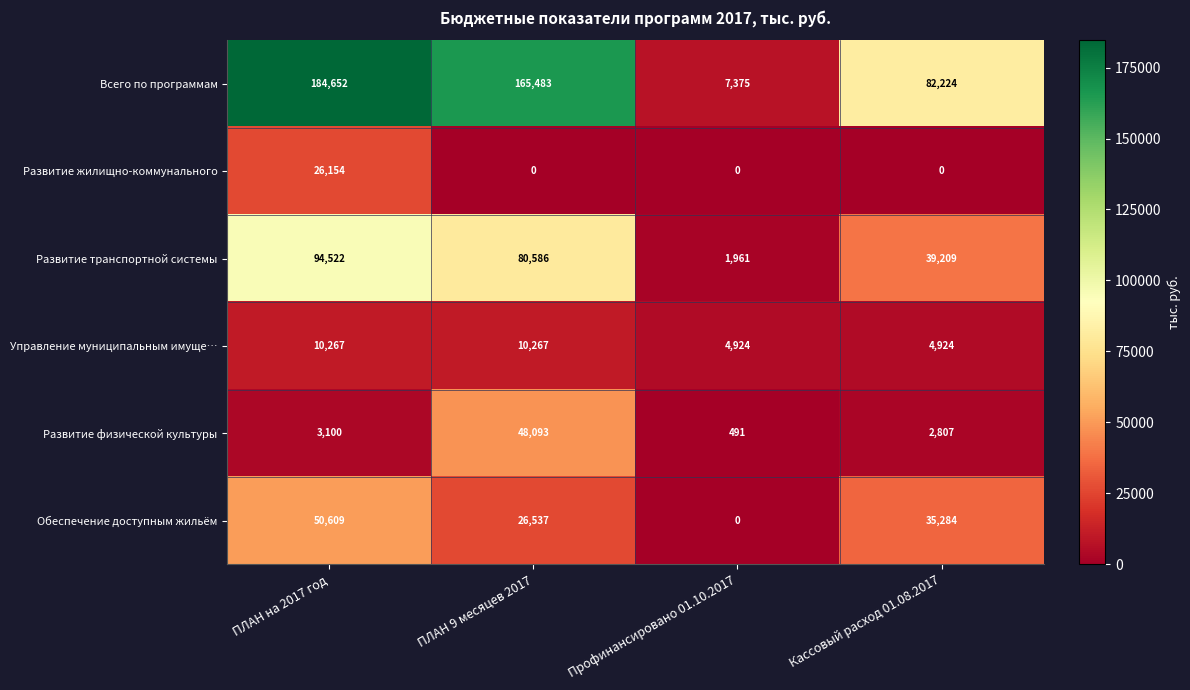

Where is Всего по программам nearest to the value 96013?

Кассовый расход 01.08.2017